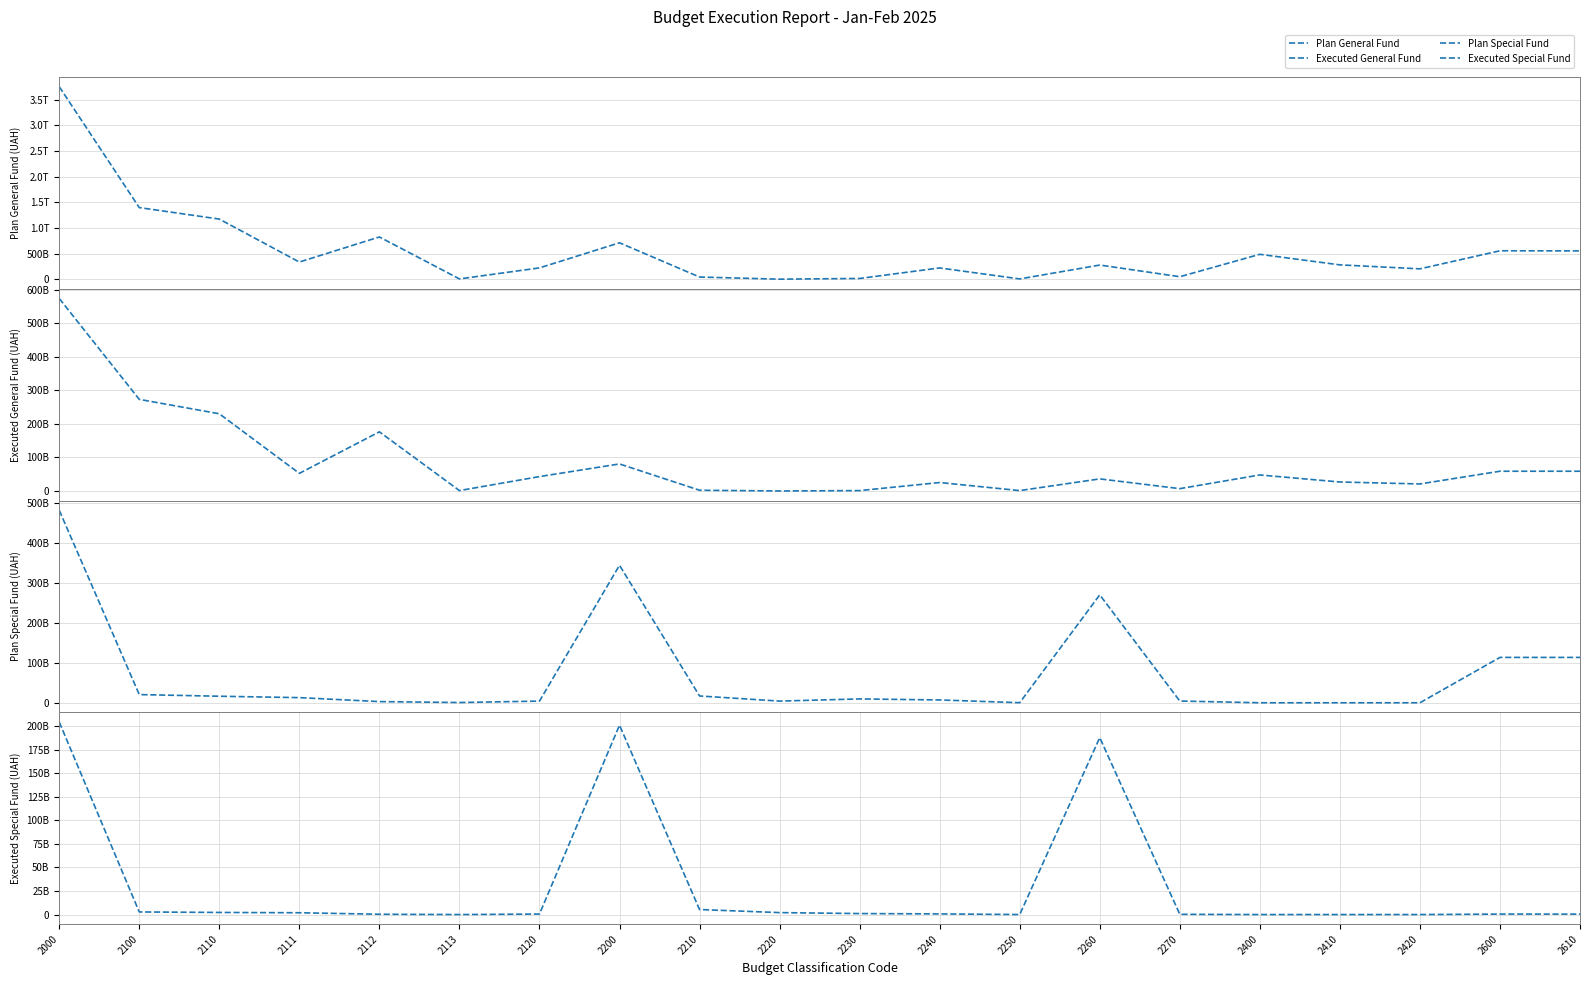

Reading left to right, transcribe all the data shown in this chart.

Plan General Fund: 3755503953576.2	1399301997847.8	1175119562073.3	338411932880.3	826968529993.0	9739099200.0	224182435774.4	713429811763.4	46164184093.7	4625405212.0	18389936434.5	223488557713.8	9242081029.6	279718953500.0	52278383885.4	488761462354.0	283058189897.0	205703272457.0	557702015289.2	555729784579.2
Executed General Fund: 574470423581.2	273361763797.5	230368686018.6	52600898321.5	176516175089.4	1251612607.7	42993077779.0	80739298656.4	2264610211.3	111737165.7	1180040741.6	25253100253.5	1201624694.1	36119669776.3	7049130684.4	47869516311.4	26856292235.7	21013224075.7	58977680172.6	58960286787.0
Plan Special Fund: 481789689355.9	20460815708.2	16328308254.4	12819105491.4	2915933763.0	593269000.0	4132507453.7	344028388379.9	16980062366.1	4154907006.1	9609921956.0	7024765228.5	157993574.4	270041986911.5	4338252766.9	0.0	0.0	0.0	113488523293.8	113475941290.8
Executed Special Fund: 204220327889.8	2772370525.2	2234352130.7	1917867464.6	316484666.1	0.0	538018394.6	200853833100.8	5327864030.2	2065403396.0	1051964165.5	688136832.8	8855083.4	187667125409.7	269306785.3	0.0	0.0	0.0	486003216.4	483077918.0